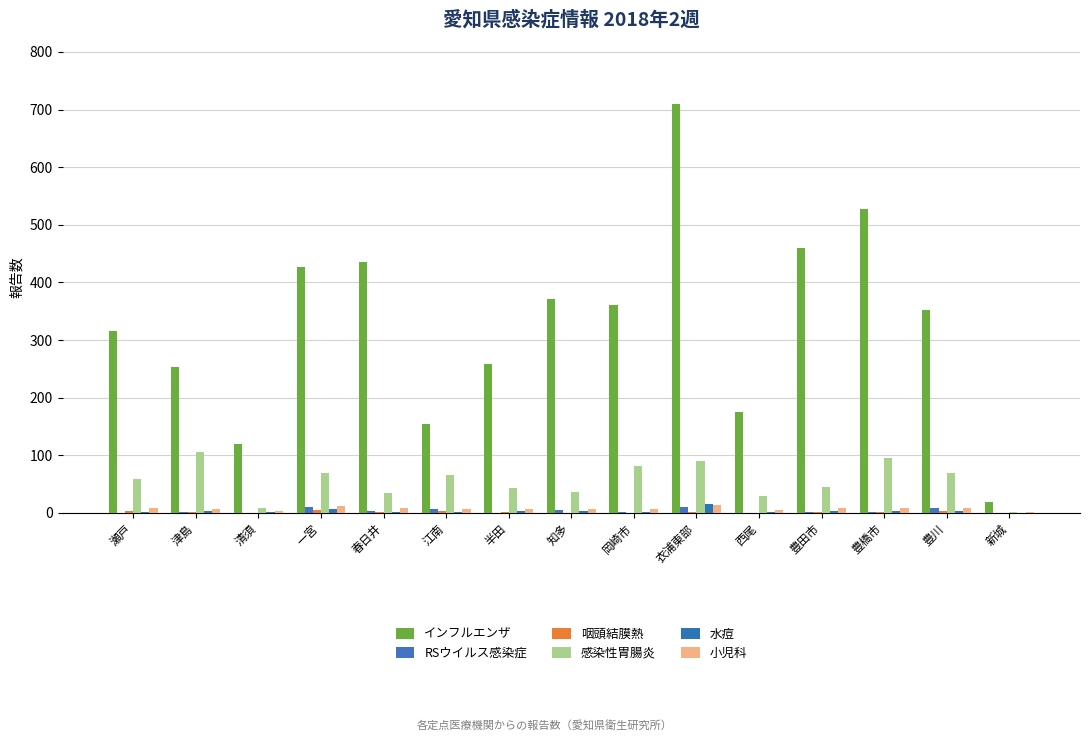

What is the total value across all series at 一宮?

530